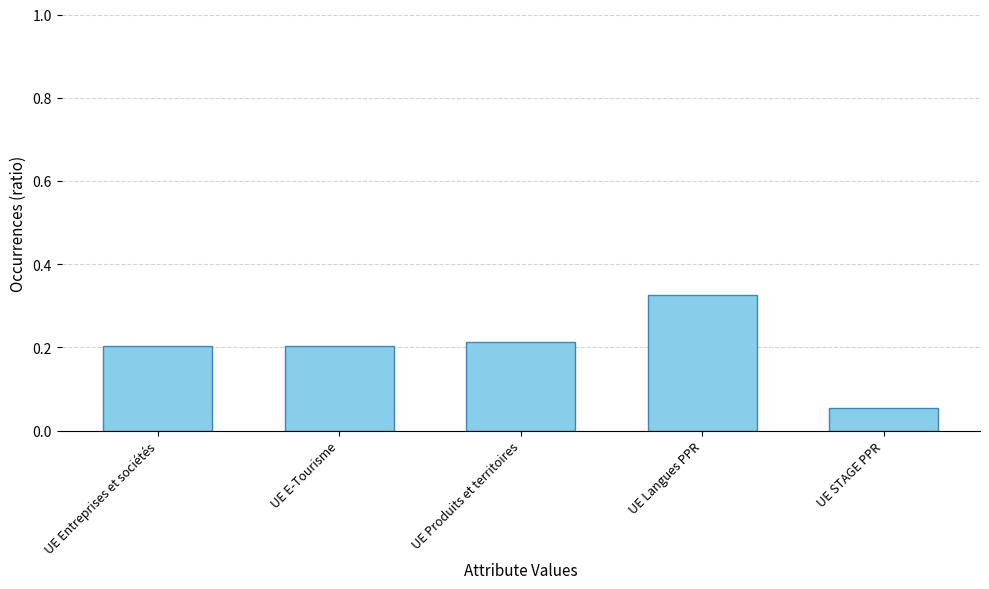

What is the label of the 3rd bar from the left?

UE Produits et territoires